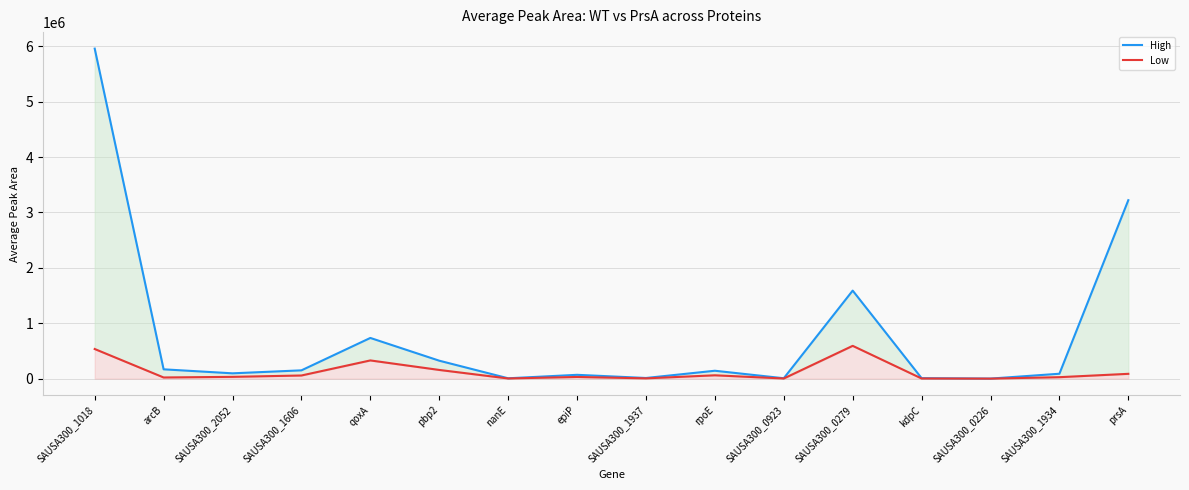

How many lines are shown in the chart?

2